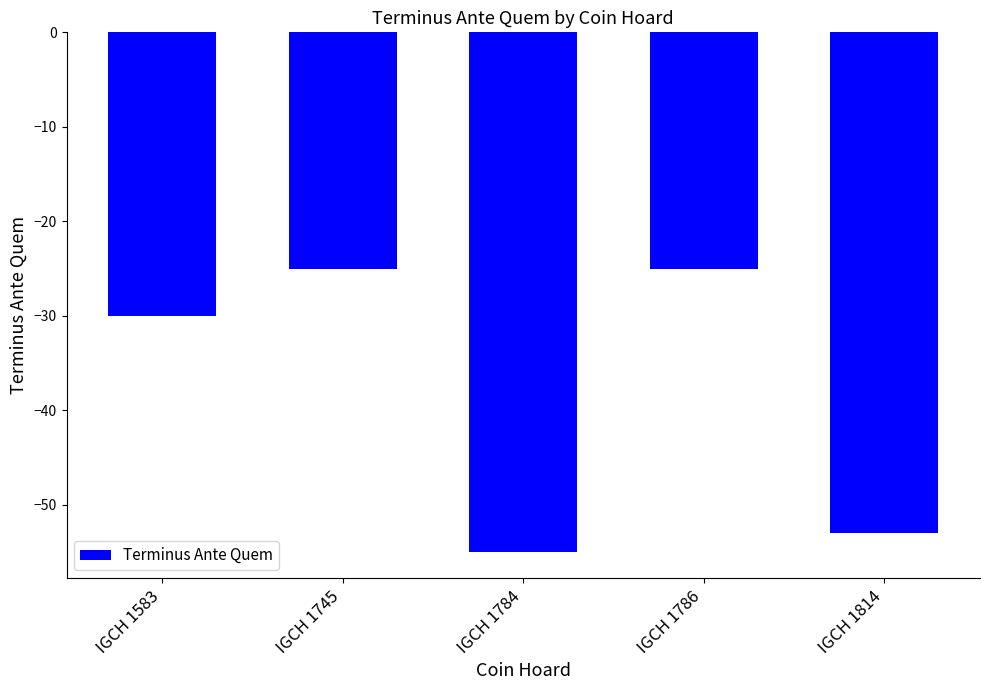

Read the value at IGCH 1786, to the nearest 10.

-20